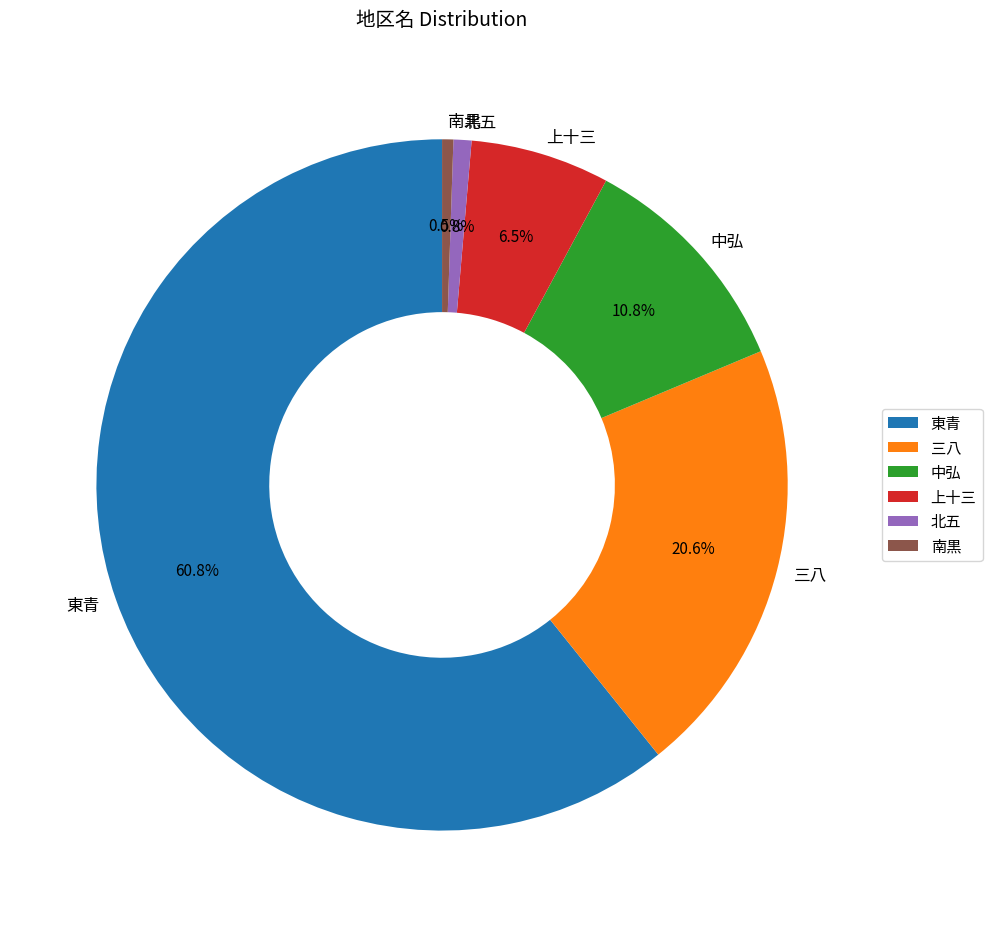

Does any single category account for the majority?

Yes